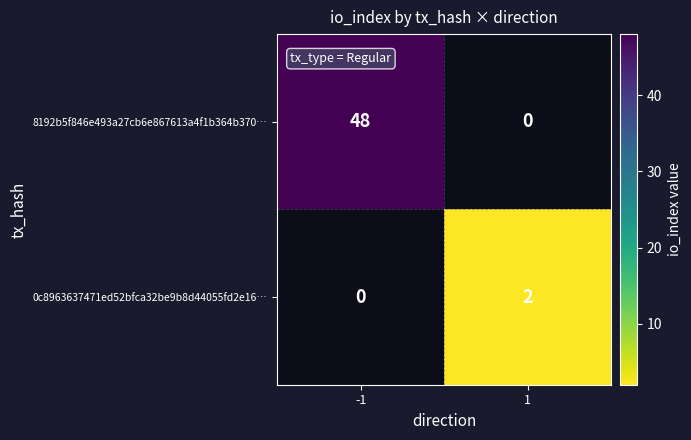

Is it true that 8192b5f846e493a27cb6e867613a4f1b364b370… equals 48 at -1?

True